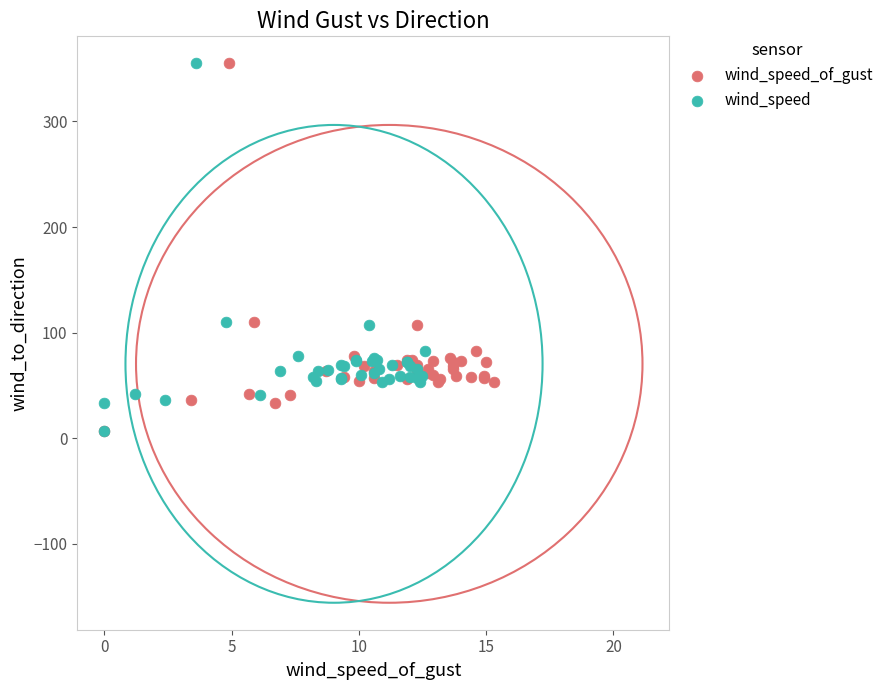

What are all the series names shown in the legend?

wind_speed_of_gust, wind_speed